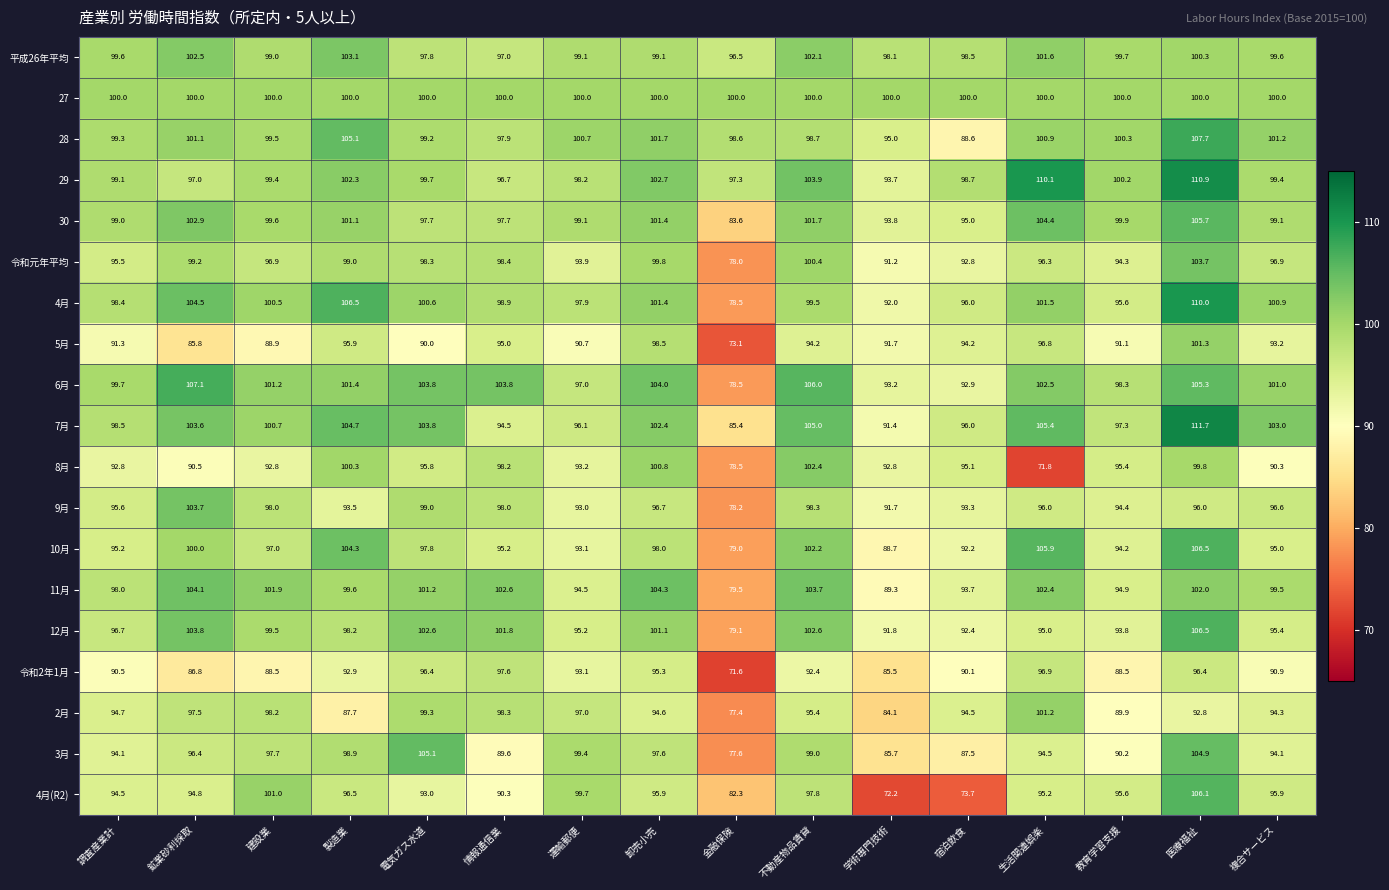

The value of 3月 at 鉱業砂利採取 is 64.6. True or false?

False